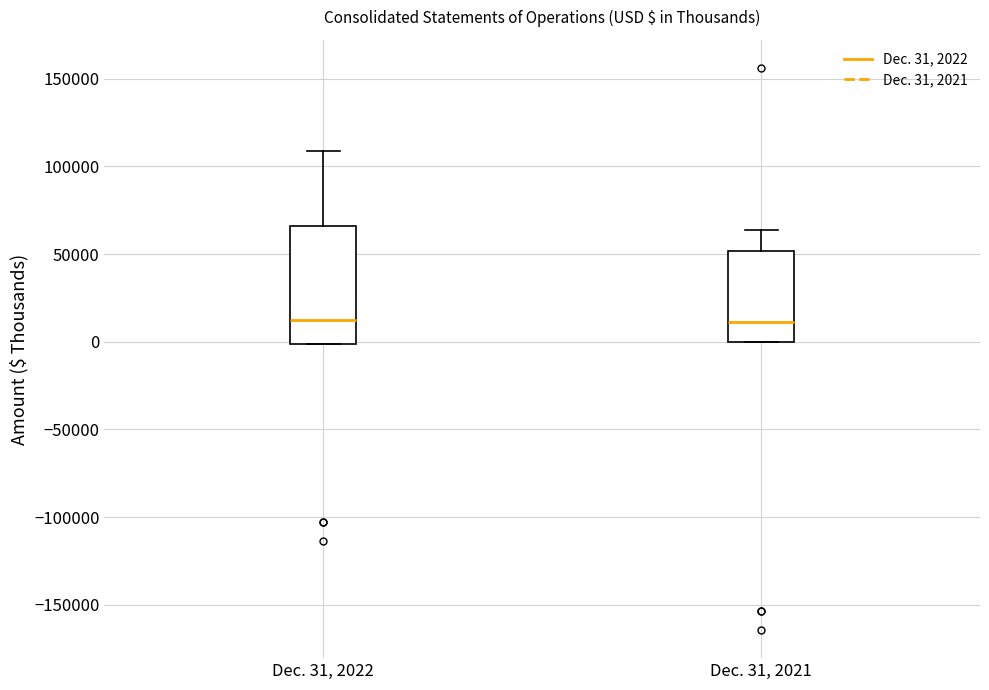

Where is the lower edge of the box for Dec. 31, 2021 on the y-axis? The values are not printed on the chart, so give them approximately, as read against the axis.

0